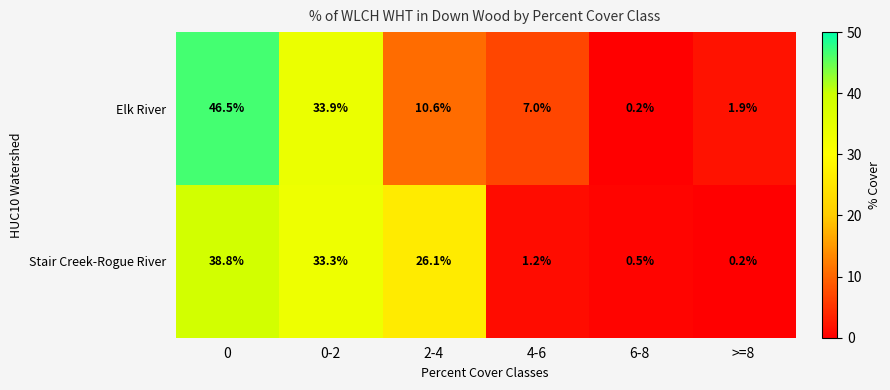

What is the total value across all series at 4-6?

8.2